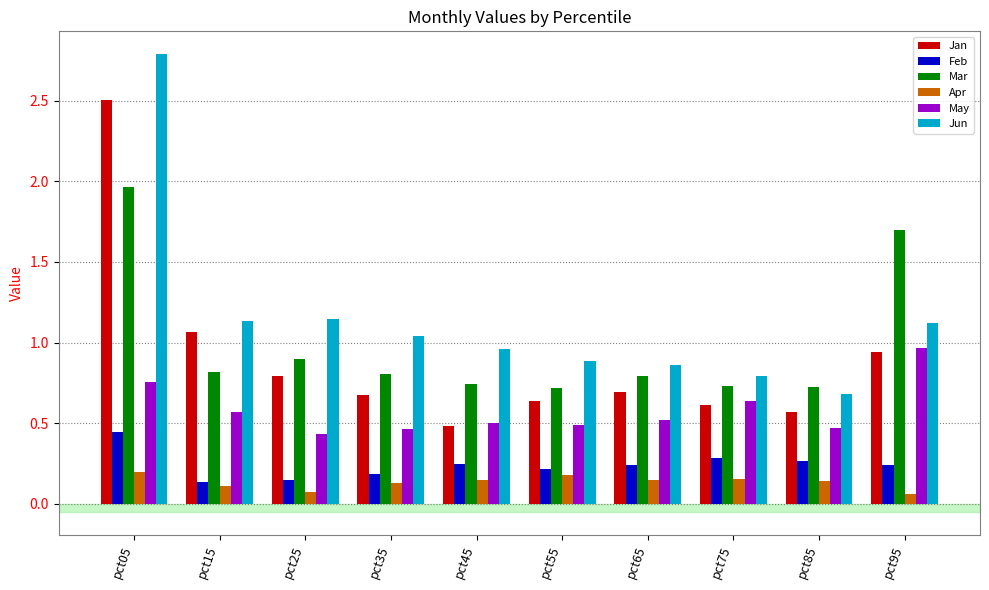

What is the sum of all Apr values?

1.4